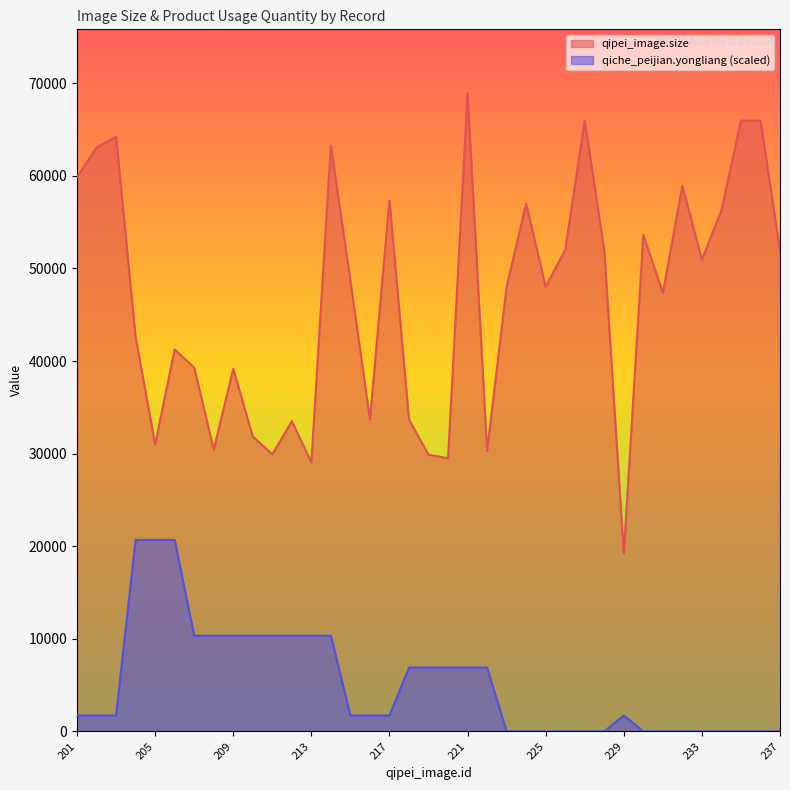

Which series has the largest total across all categories?

qipei_image.size